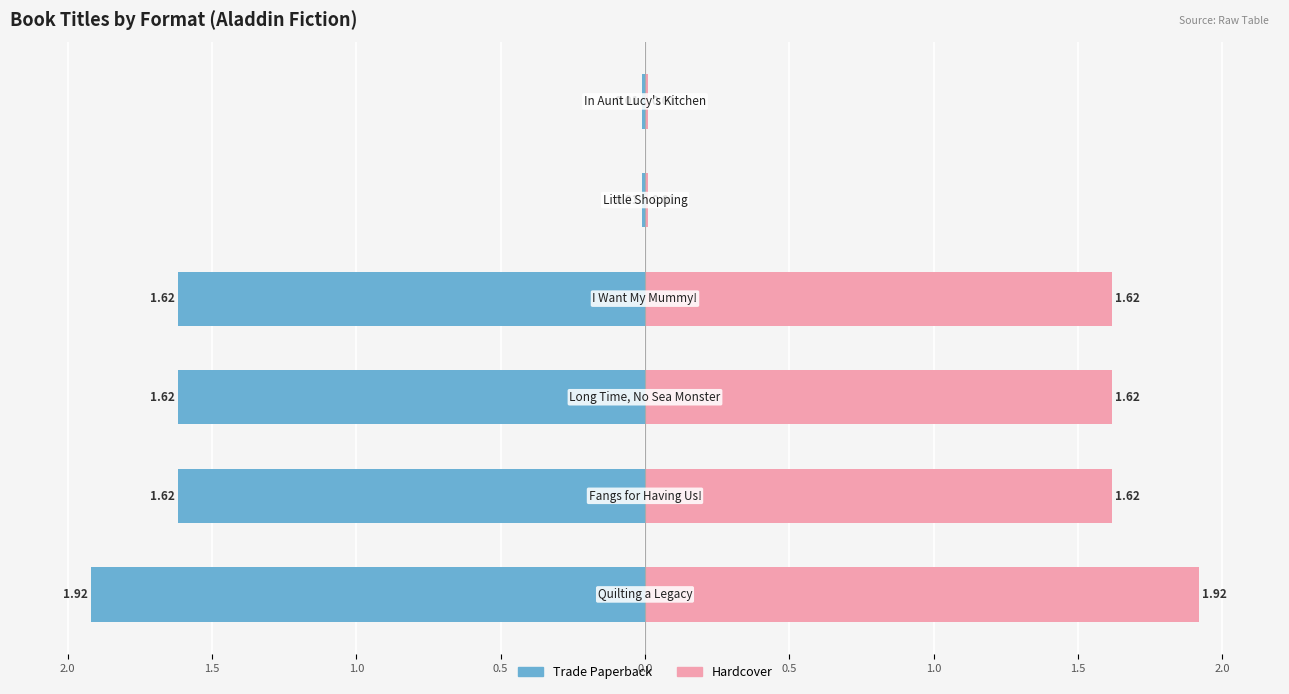

What is the sum of all Trade Paperback values?

-6.8